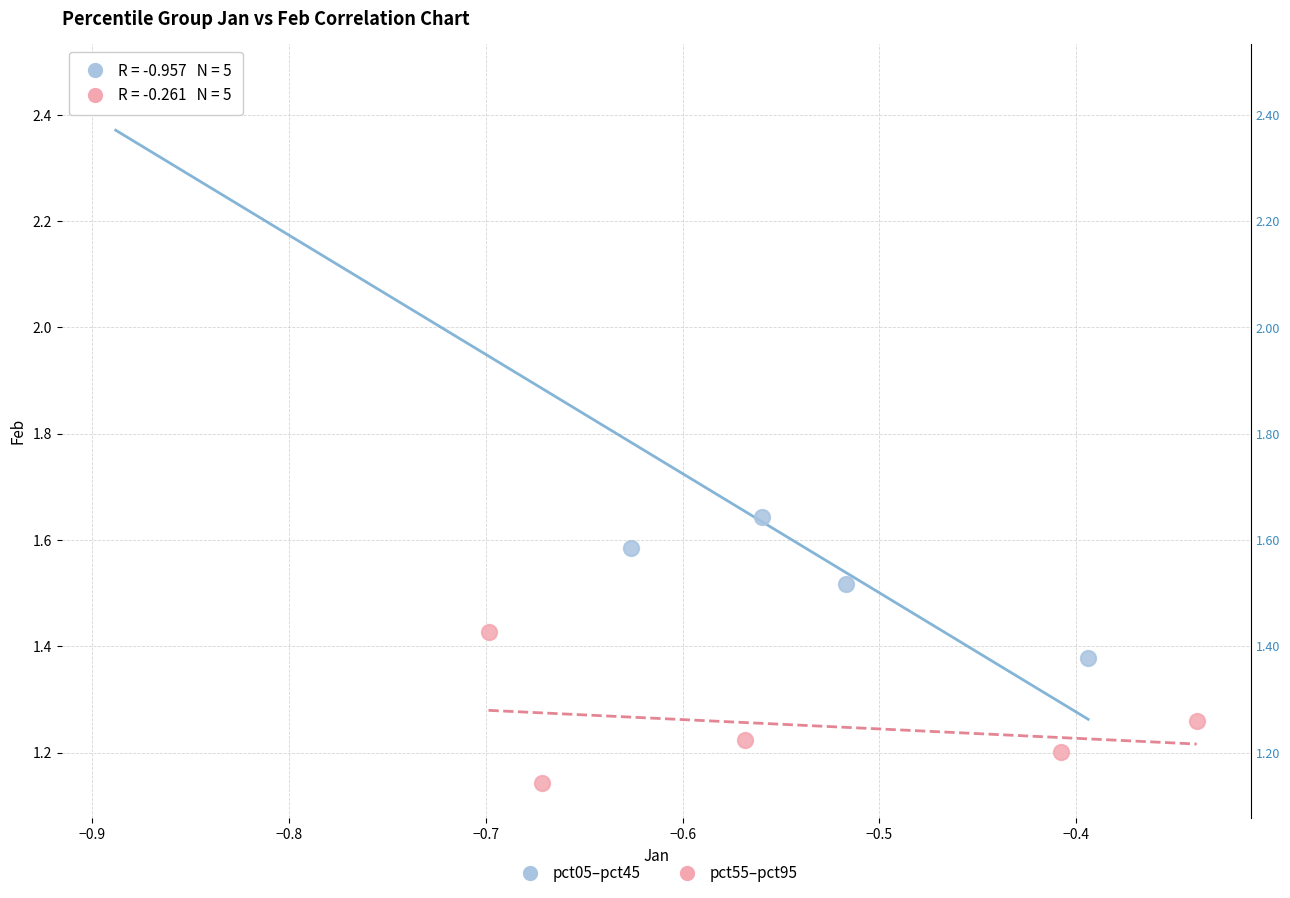

Which series contains the highest Y value?

pct05–pct45